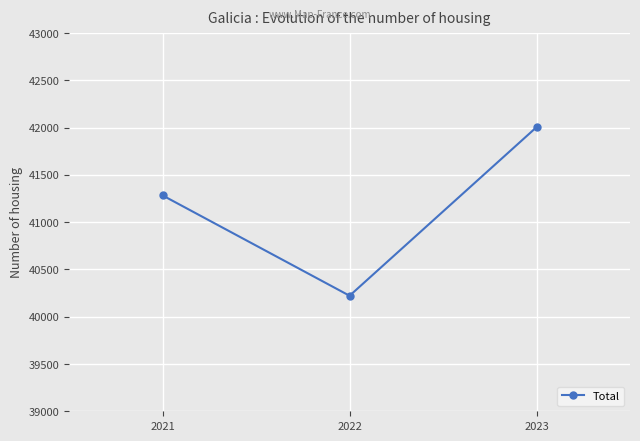

What is the ratio of the value at 2022 to the value at 2023?

1.0